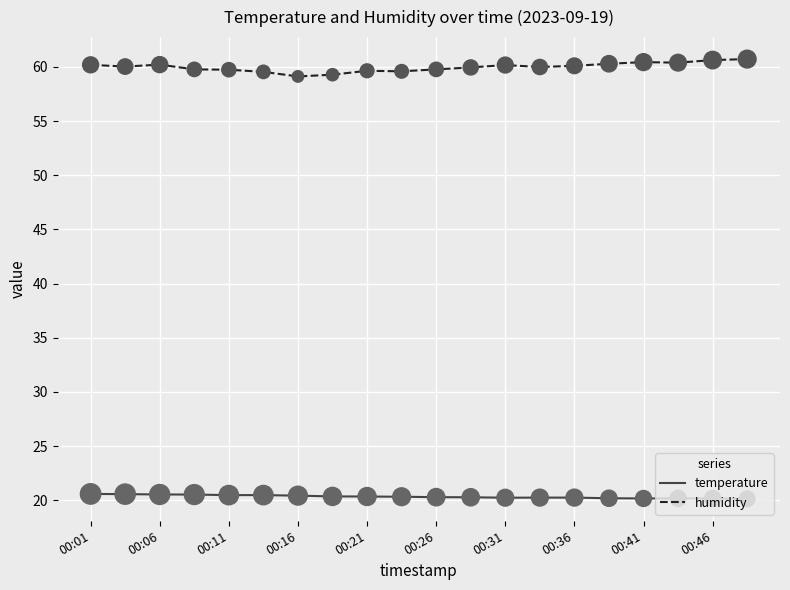

At how many categories does at least one series exceed 55?

20